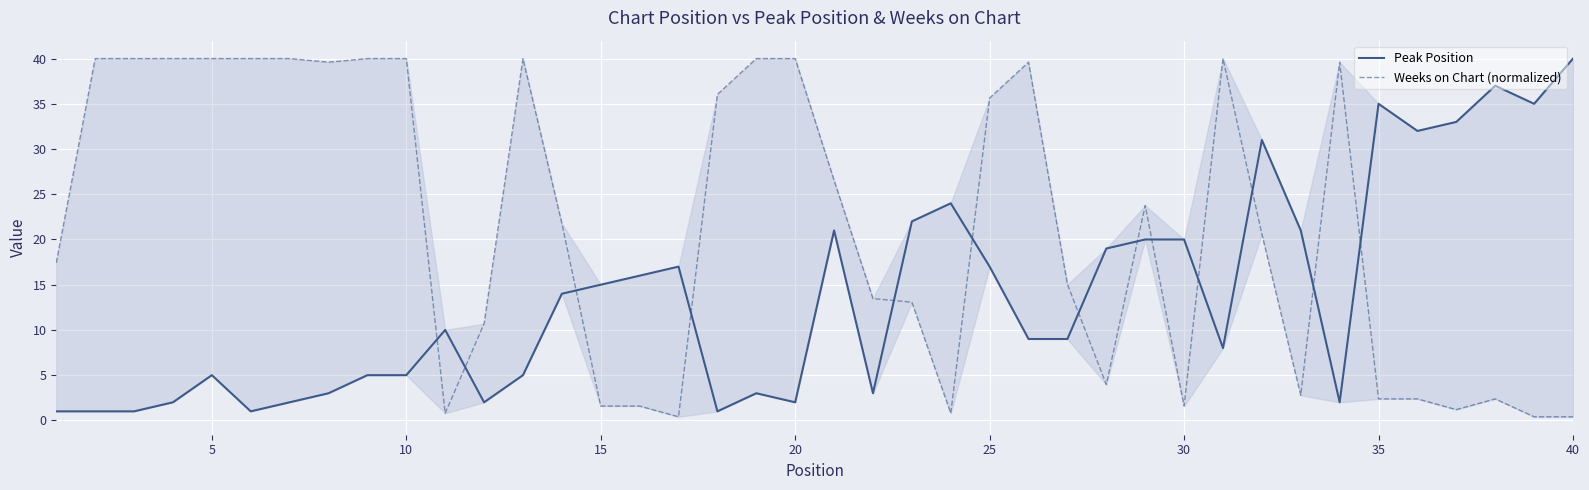

How many series are shown in this chart?

2